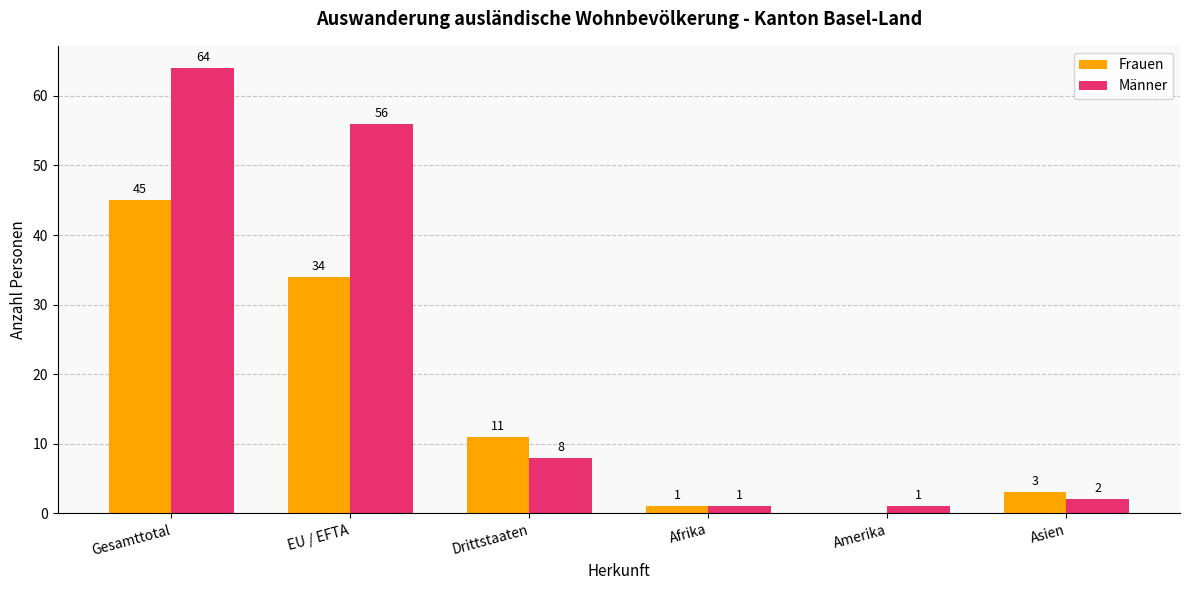

At which label does Männer first exceed 8?

Gesamttotal